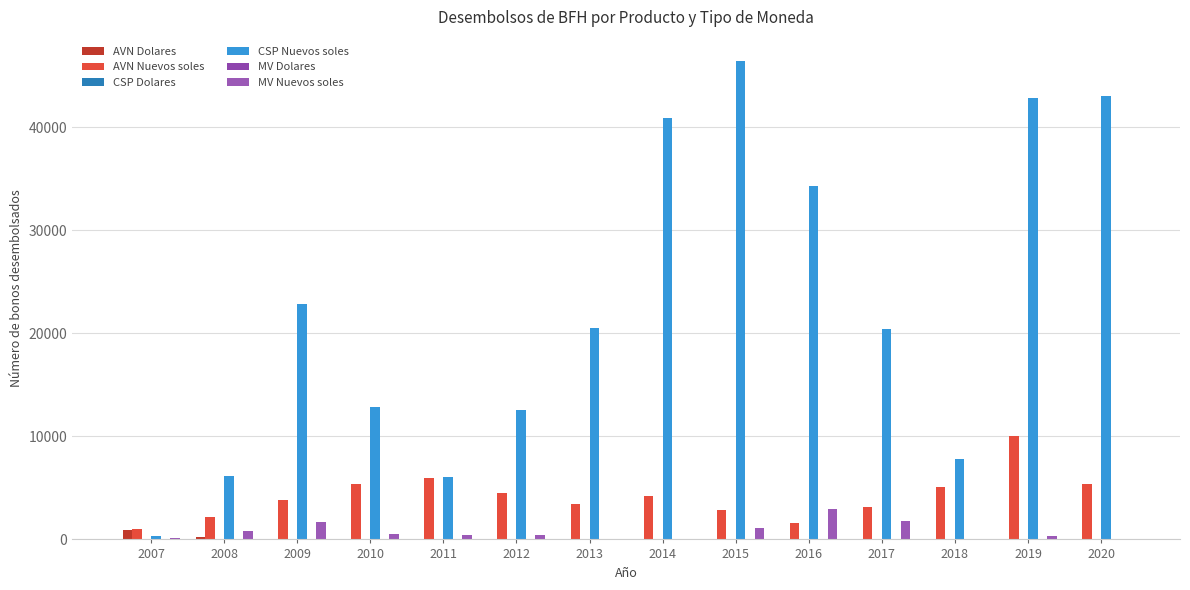

True or false: AVN Nuevos soles has a value of 6304 at 2014.

False